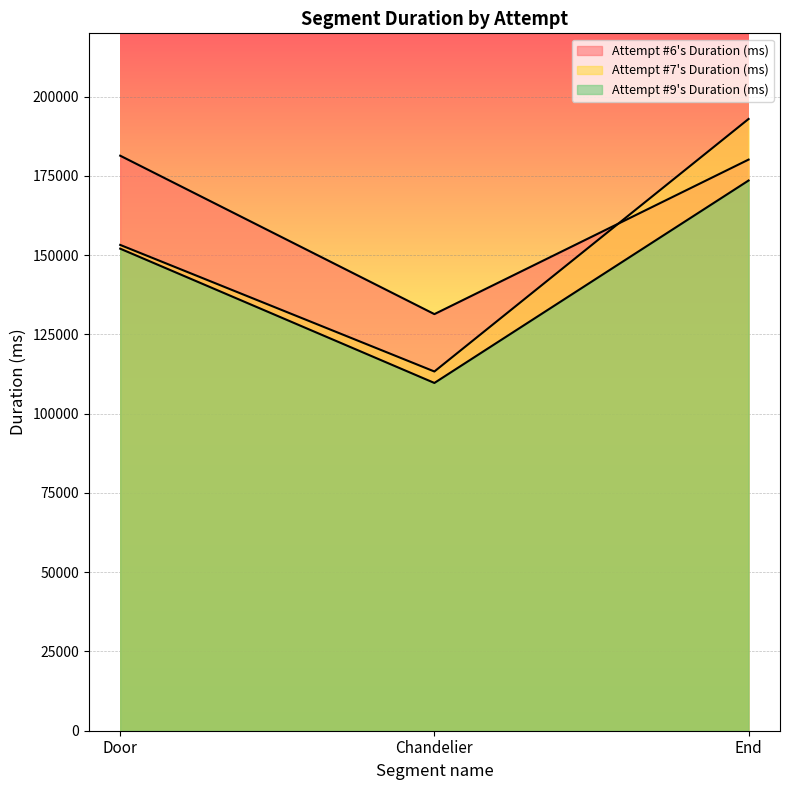

Does the chart display data point markers on the line(s)?

No